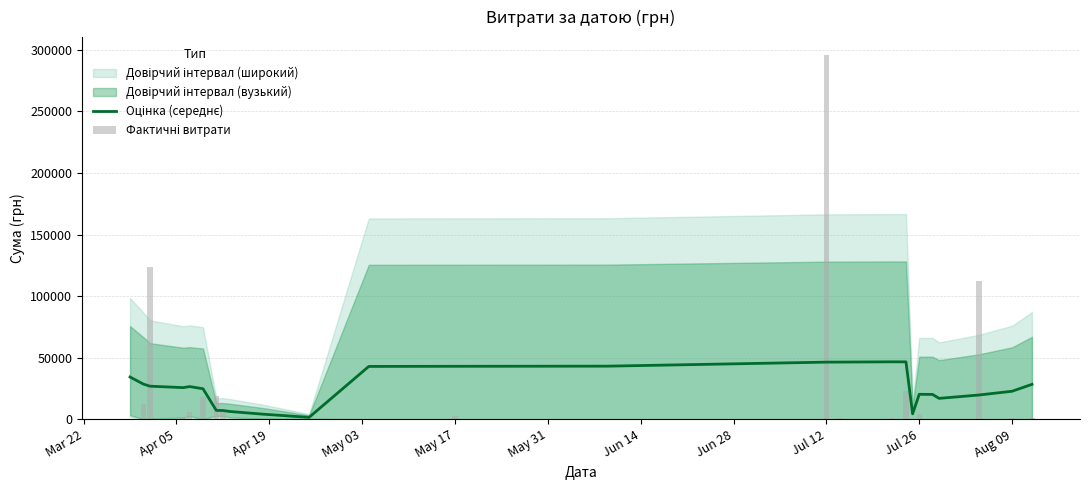

Is the value of Оцінка (середнє) at 24 greater than the value of Фактичні витрати at Apr 05?

Yes